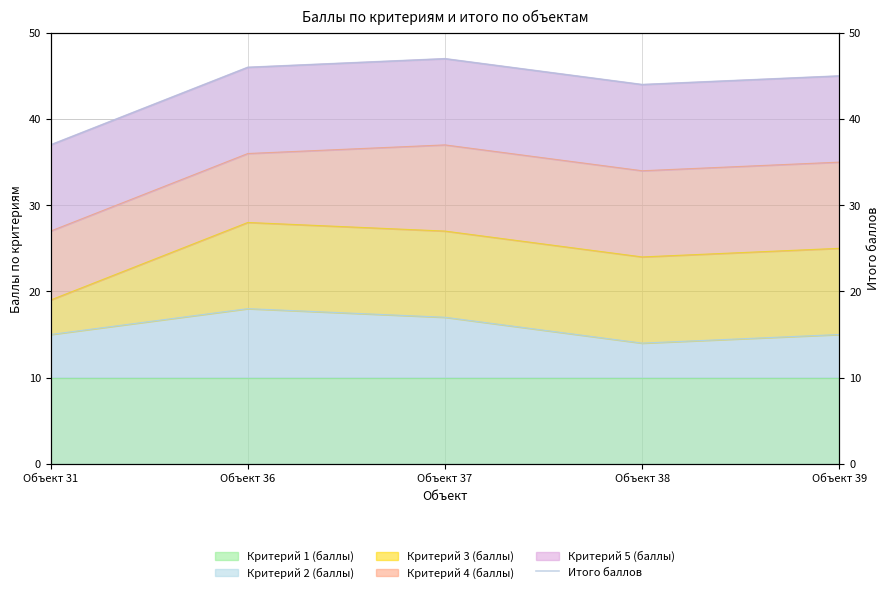

Reading left to right, what are all the values shown in this chart?

37	46	47	44	45